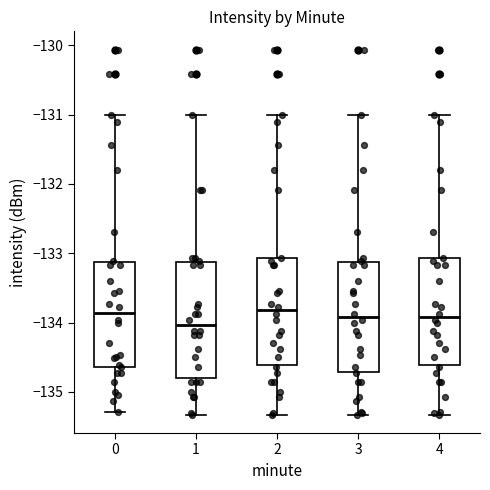

Reading left to right, transcribe this box plot: for each box, give where its median line is, the range the box spans, and where its two whiskers end, as read against the y-axis. The values are not printed on the chart, so give them approximately, as read against the axis.

0: median -133.9, box -134.6 to -133.1, whiskers -135.3 to -131.0
1: median -134.0, box -134.8 to -133.1, whiskers -135.3 to -131.0
2: median -133.8, box -134.6 to -133.1, whiskers -135.3 to -131.0
3: median -133.9, box -134.7 to -133.1, whiskers -135.3 to -131.0
4: median -133.9, box -134.6 to -133.1, whiskers -135.3 to -131.0